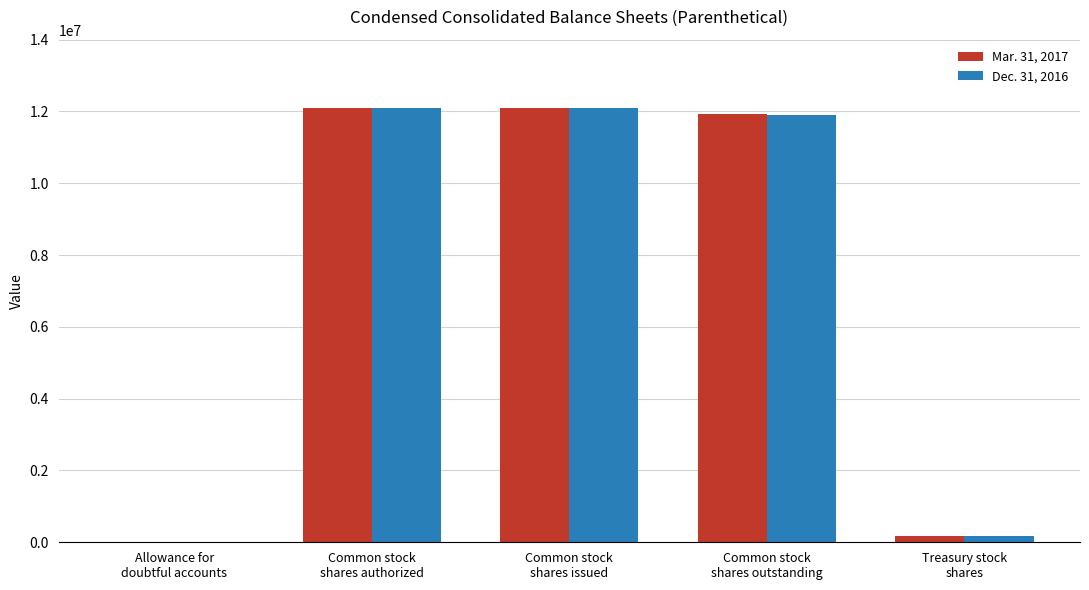

Where is Mar. 31, 2017 nearest to the value 6050925?

Common stock
shares outstanding